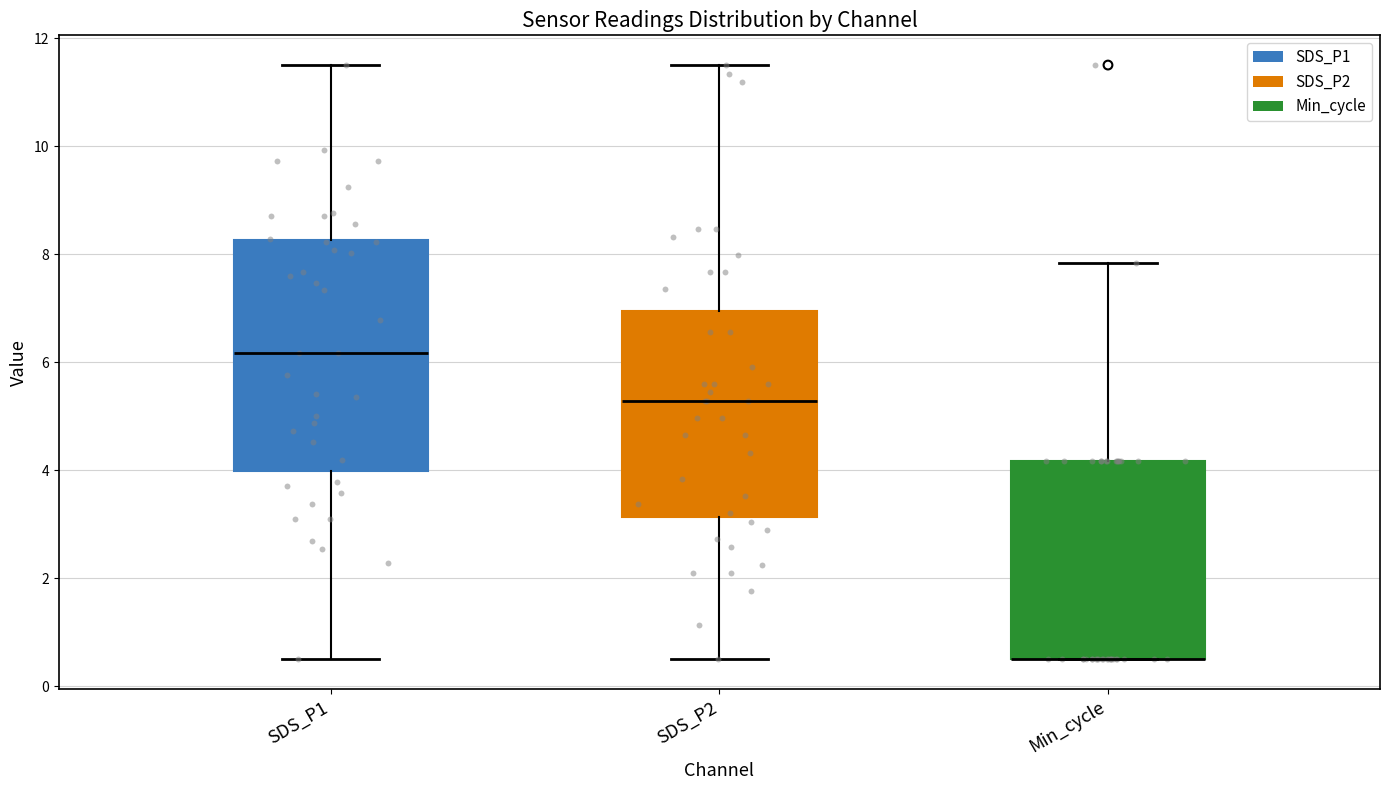

Where does the median line of the box for SDS_P2 sit on the y-axis? The values are not printed on the chart, so give them approximately, as read against the axis.

5.2